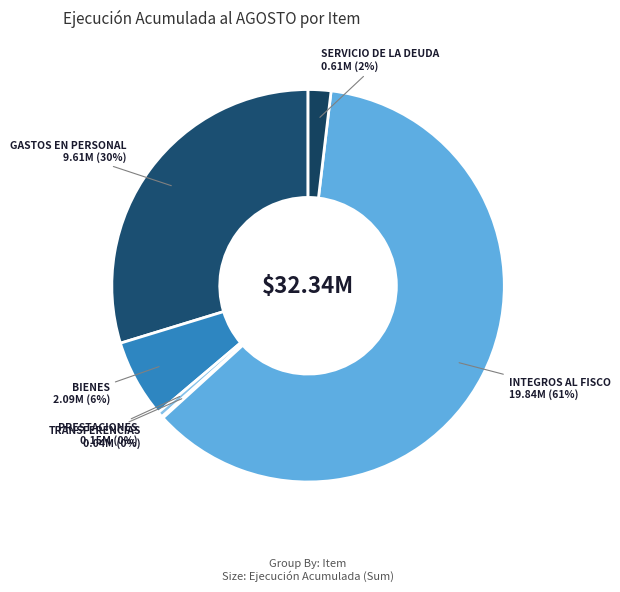

Count the number of slices in the pie.

6